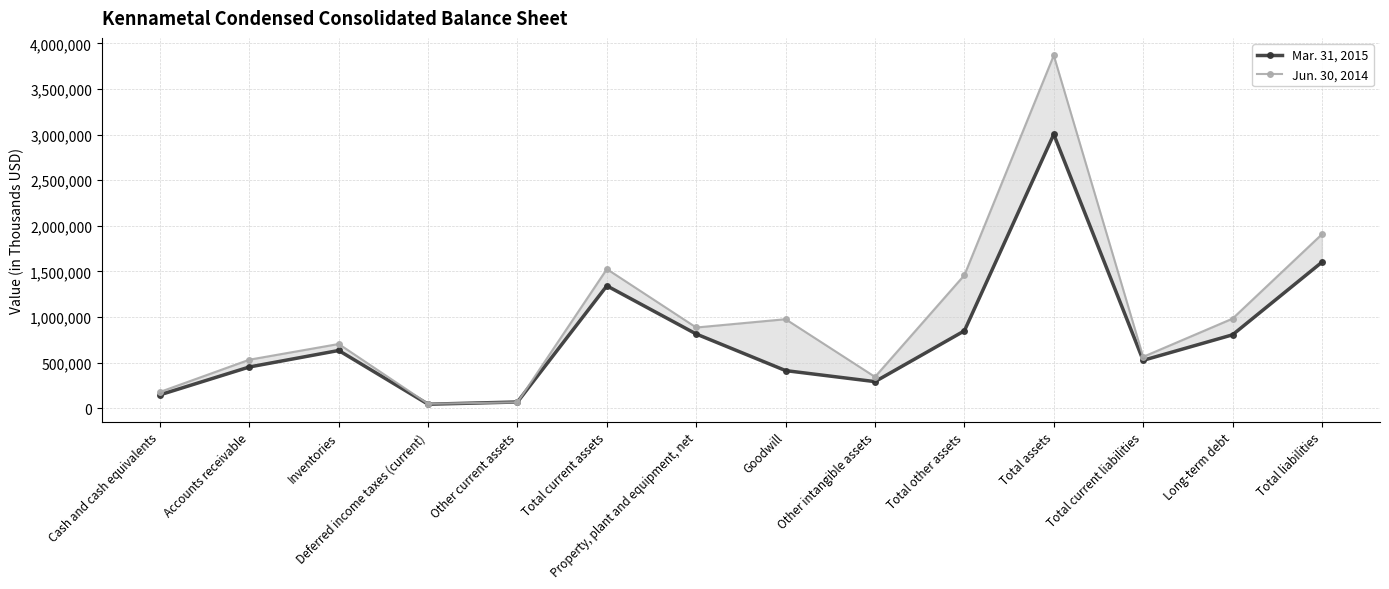

Does the chart have visible grid lines?

Yes